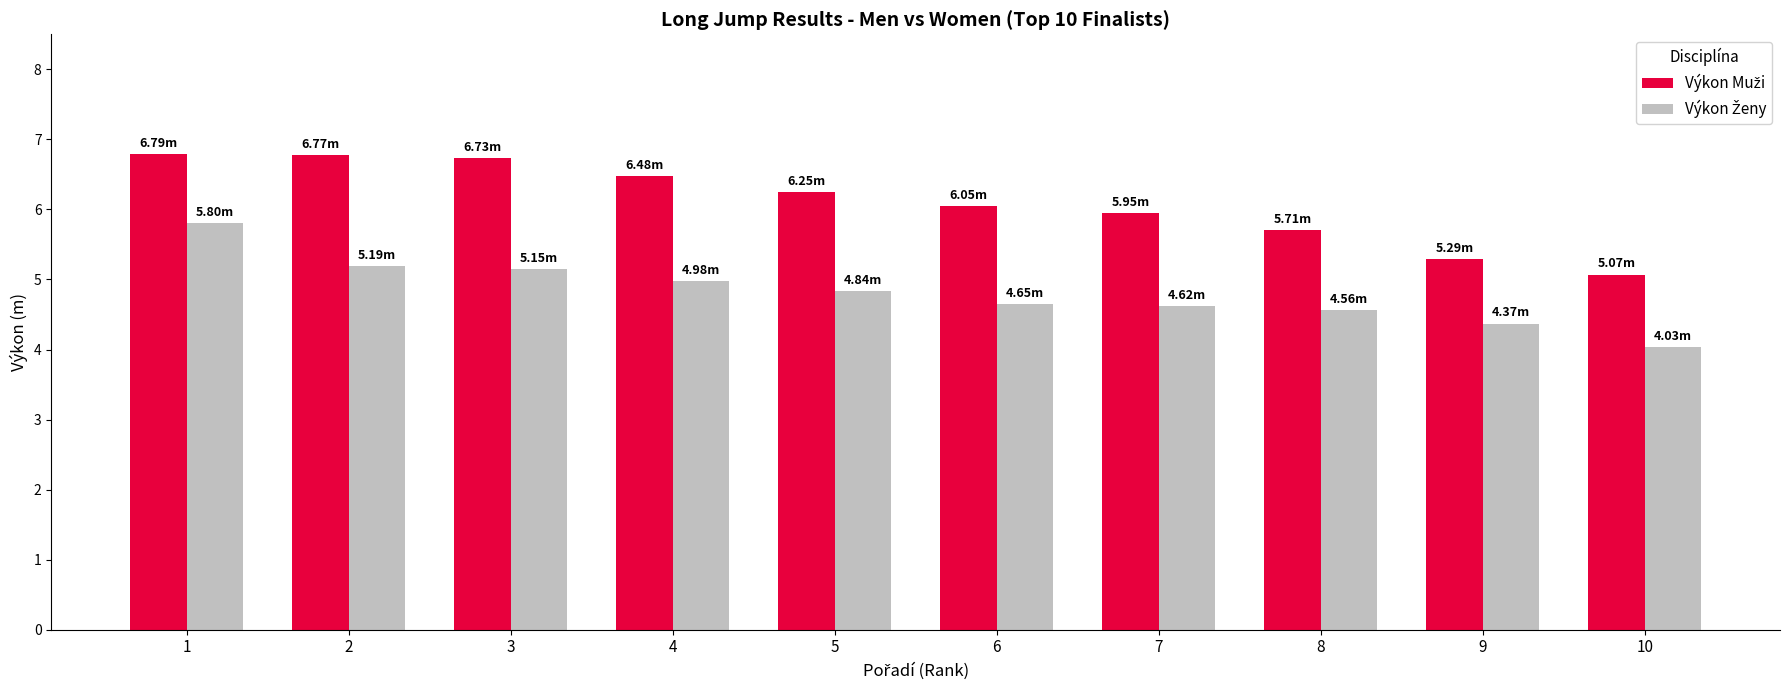

What is the spread (max minus min) of values at 5?

1.4